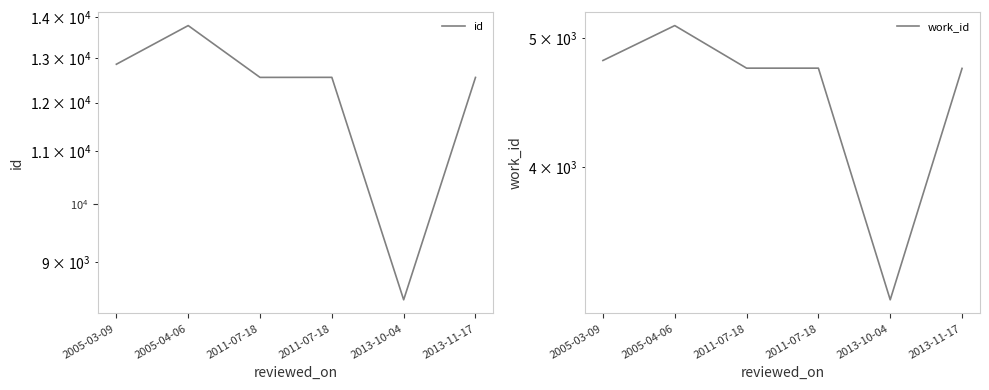

What is the approximate value of id at 2005-04-06?

13793